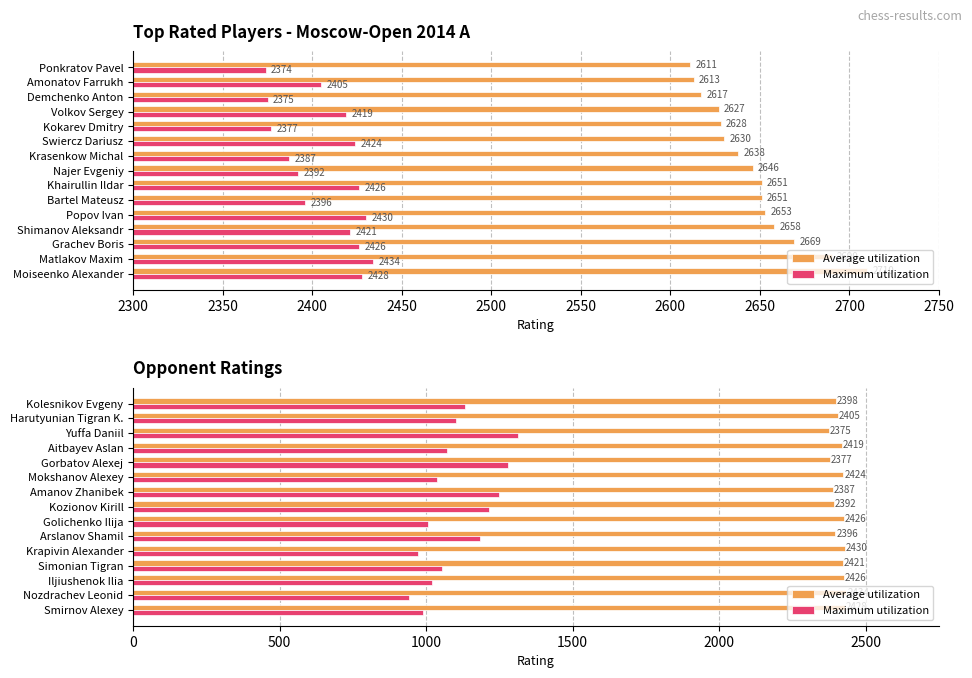

At how many categories does at least one series exceed 1025?

15